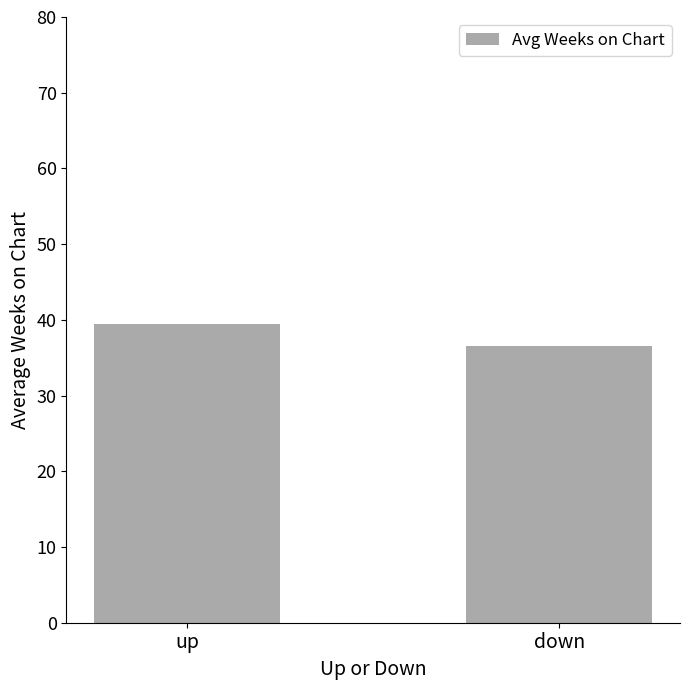

The chart shows a value of 39.4 at up. True or false?

True